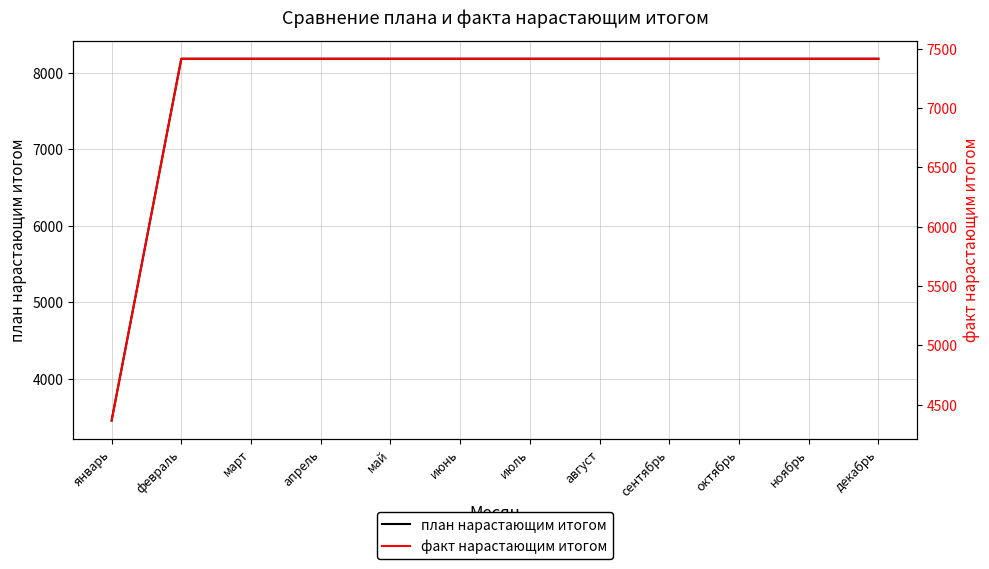

Which has a higher value, июль or март?

июль